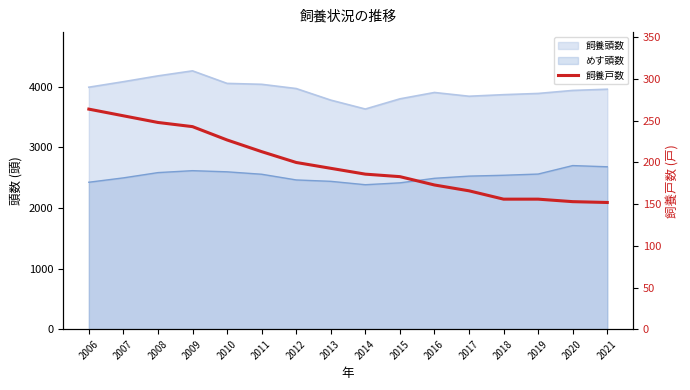

True or false: there are more than 2 points higher than both neighbors.

False